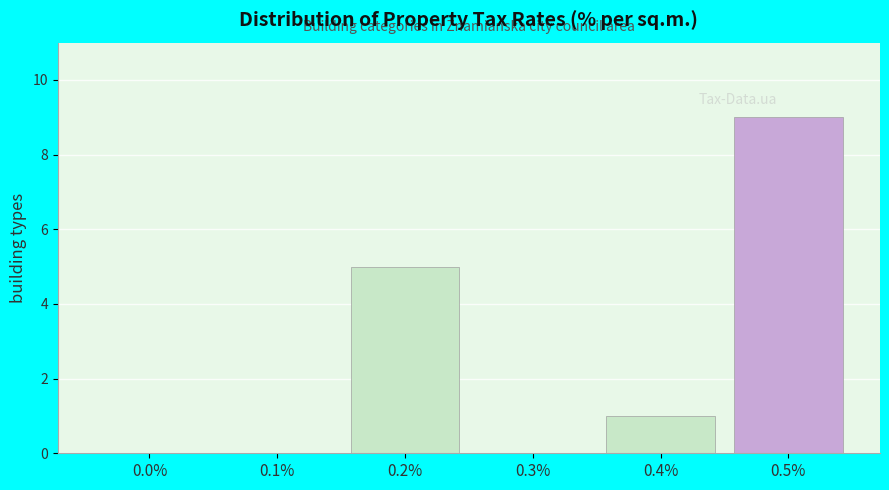

Reading right to left, list all the values displayed in this chart.

0.5%=9	0.4%=1	0.3%=0	0.2%=5	0.1%=0	0.0%=0